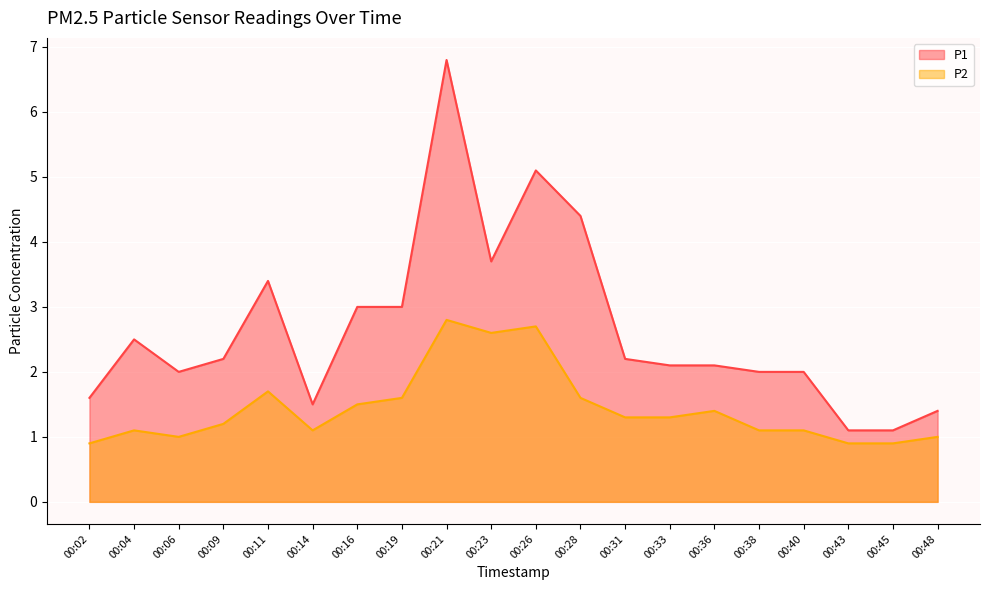

What is the value of the P1 point at the 4th from the left?

2.2